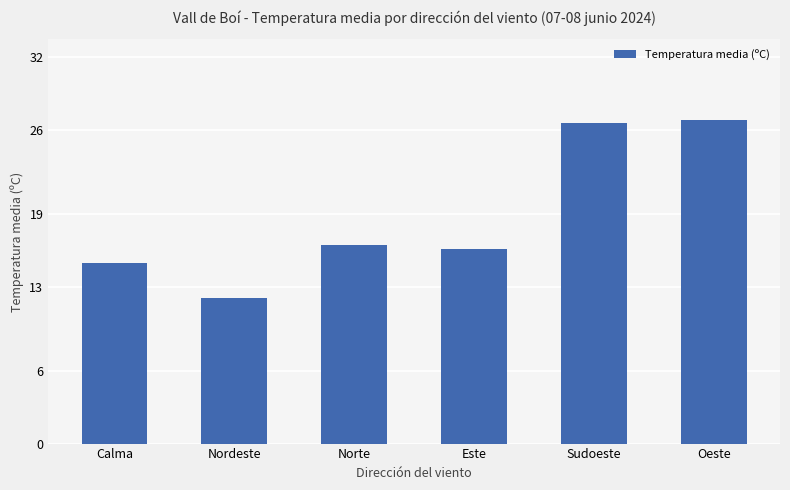

What is the ratio of the value at Norte to the value at Oeste?

0.6